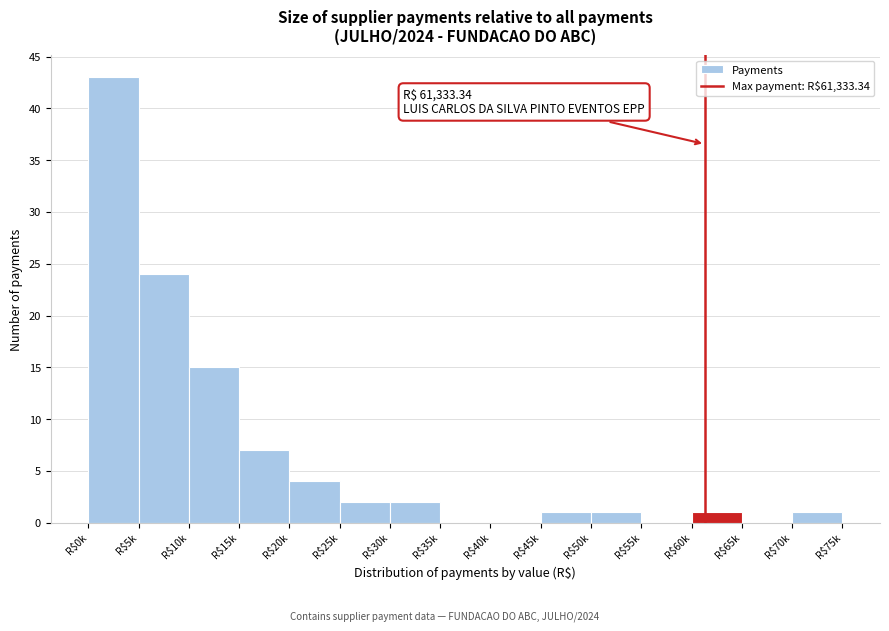

At which category does the chart reach its peak across all series?

R$0k